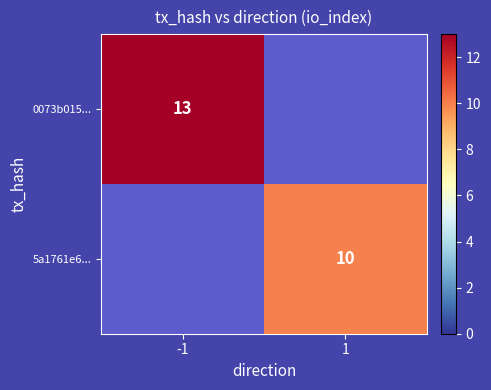

Is it true that 5a1761e6... equals 10 at 1?

True